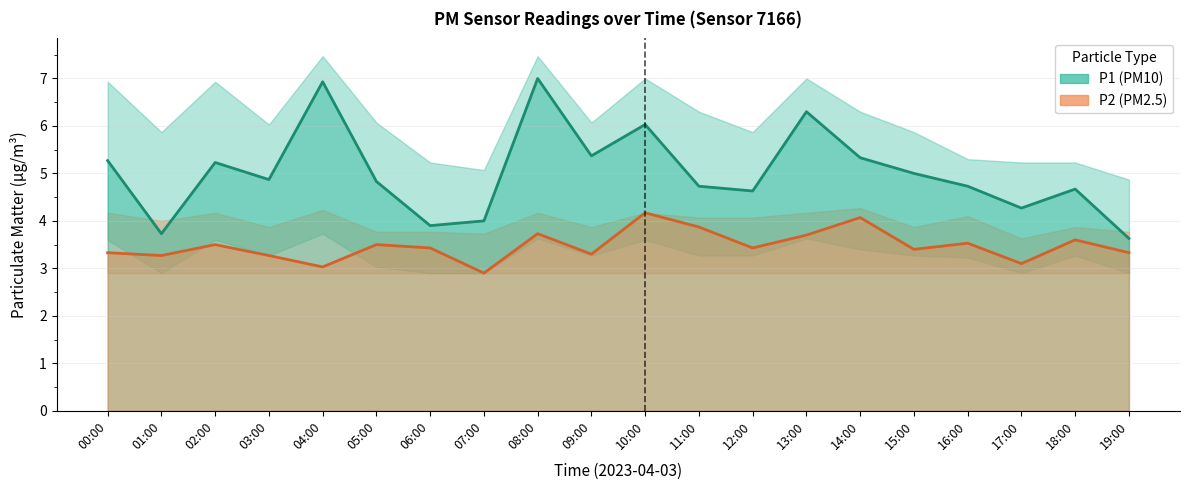

Is the value of P2 (PM2.5) at 10:00 greater than the value of P1 (PM10) at 13:00?

No